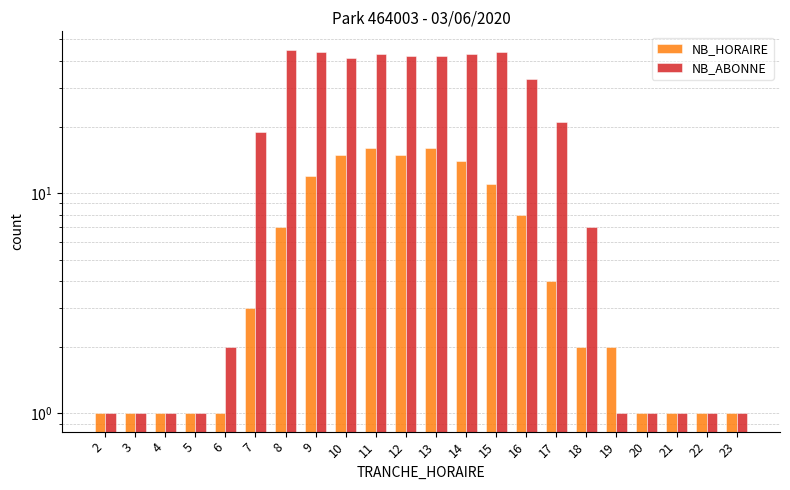

Which series has the widest spread of values?

NB_ABONNE